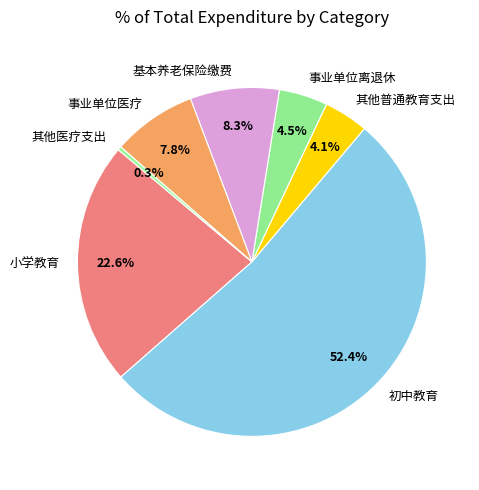

To the nearest percent, what is the difference between the largest and smallest slice percentages?

52%